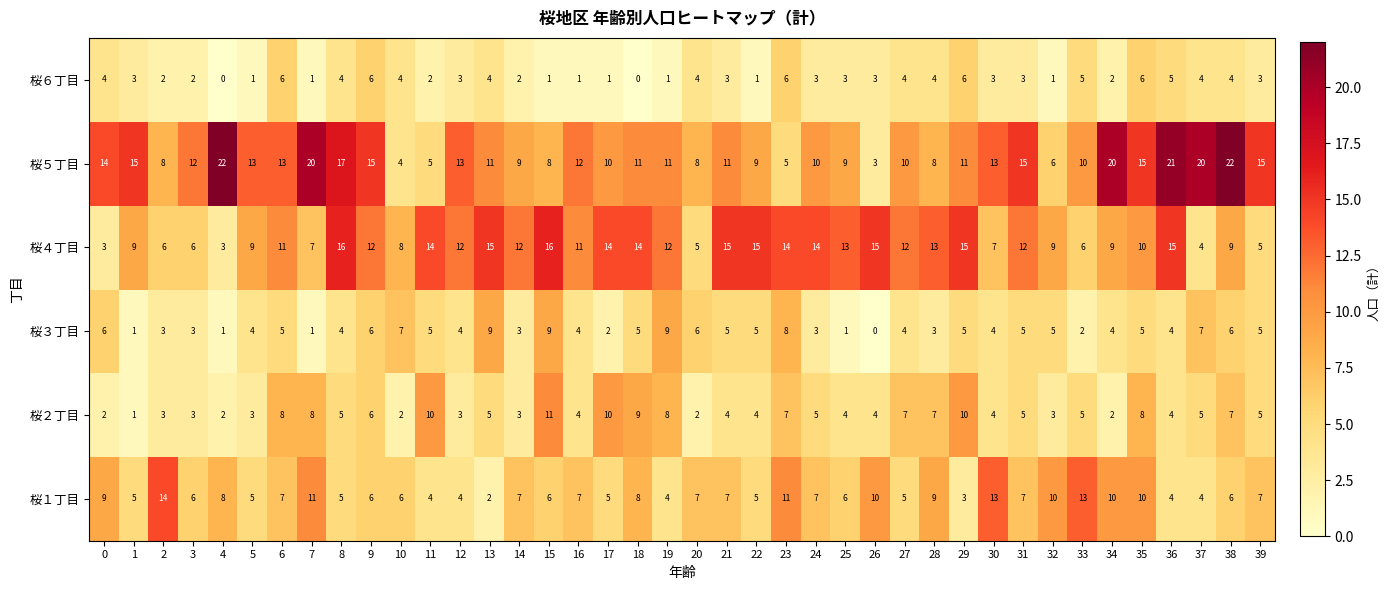

True or false: 桜５丁目 has a value of 8 at 37.

False